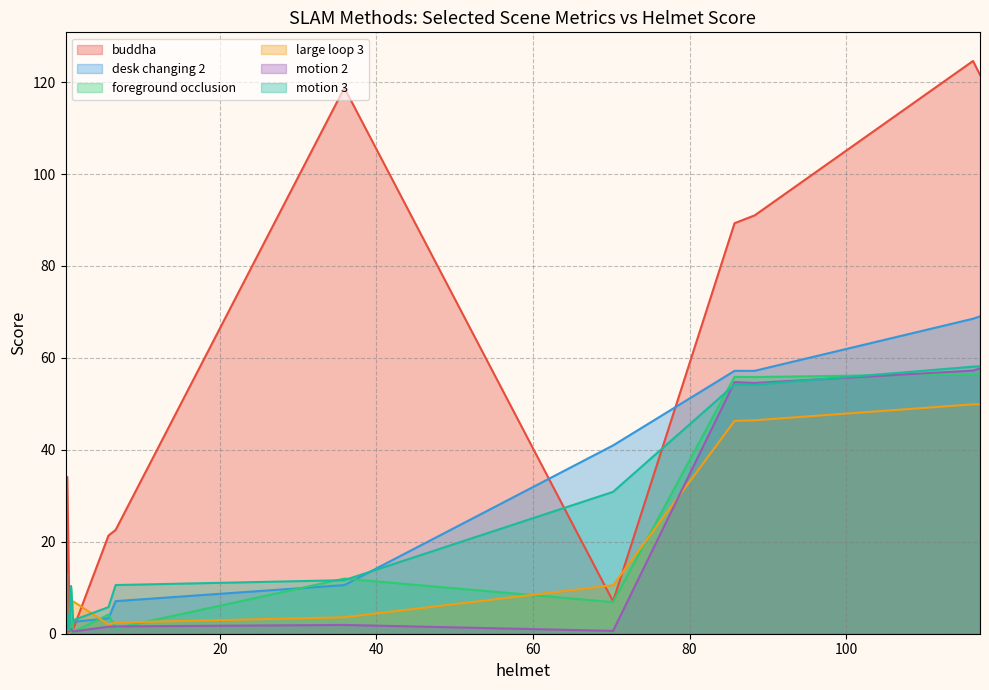

At how many categories does at least one series exceed 97?

3